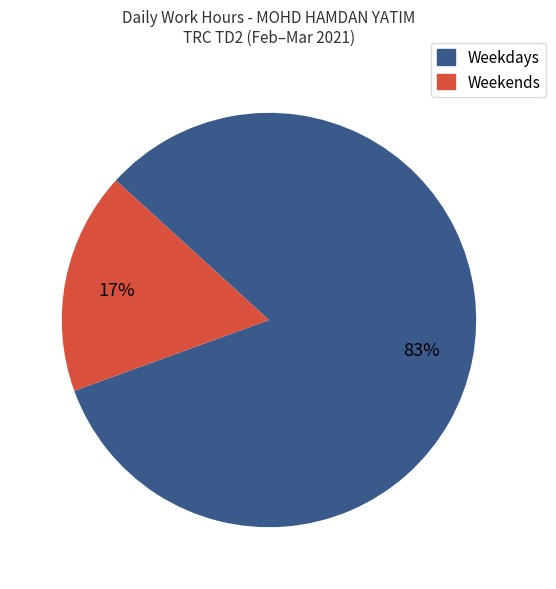

Count the number of slices in the pie.

2